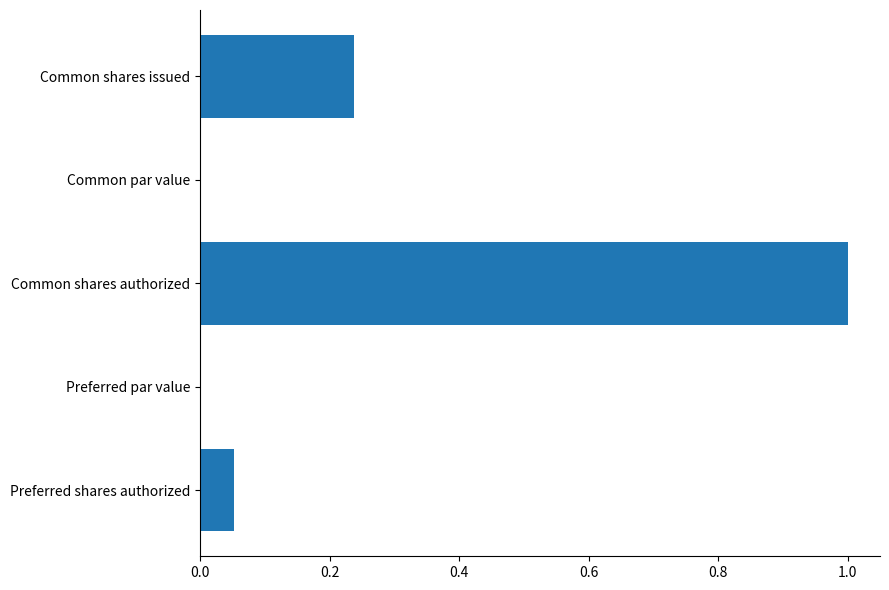

The value at Common shares issued is 0.4. True or false?

False